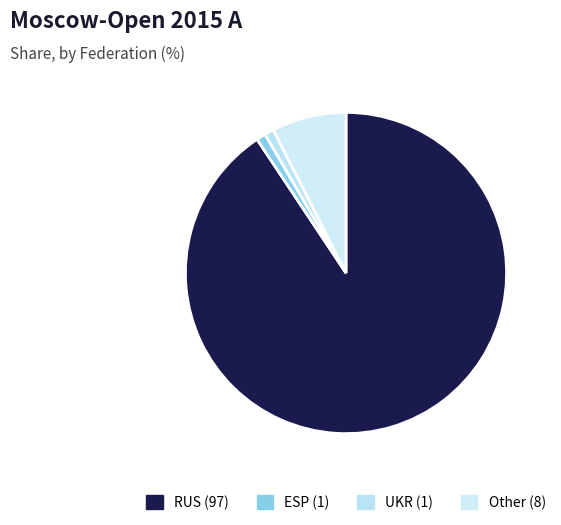

Which slice is the largest?

RUS (97)